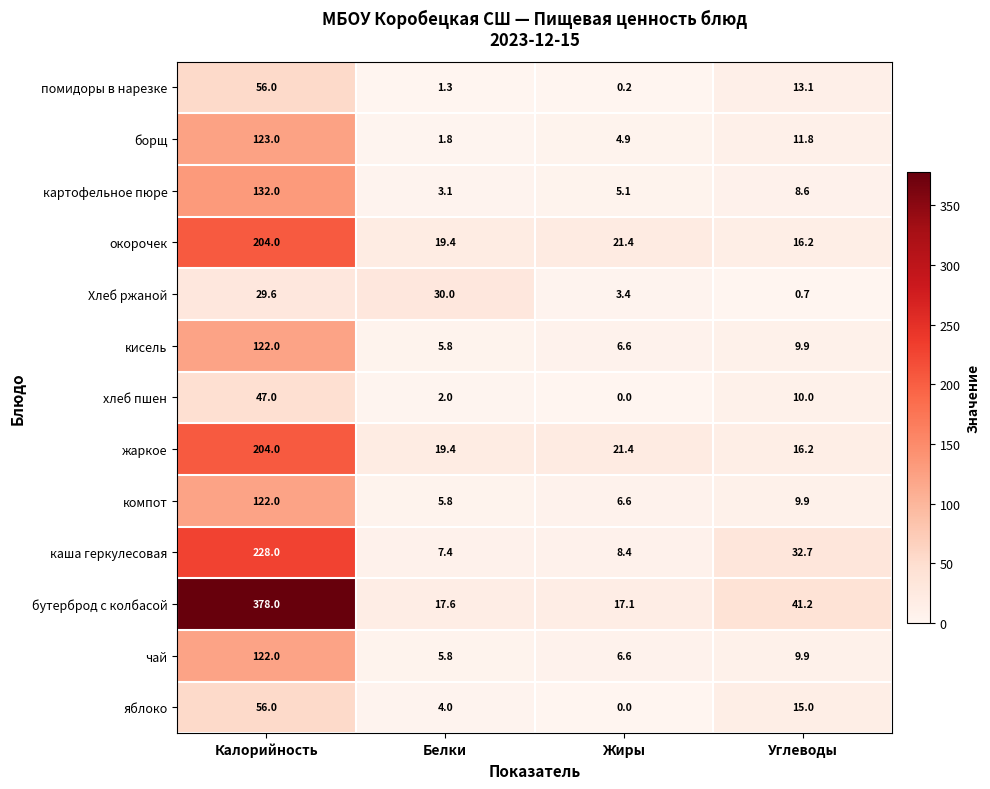

What is the difference between the компот values at Углеводы and Белки?

4.1